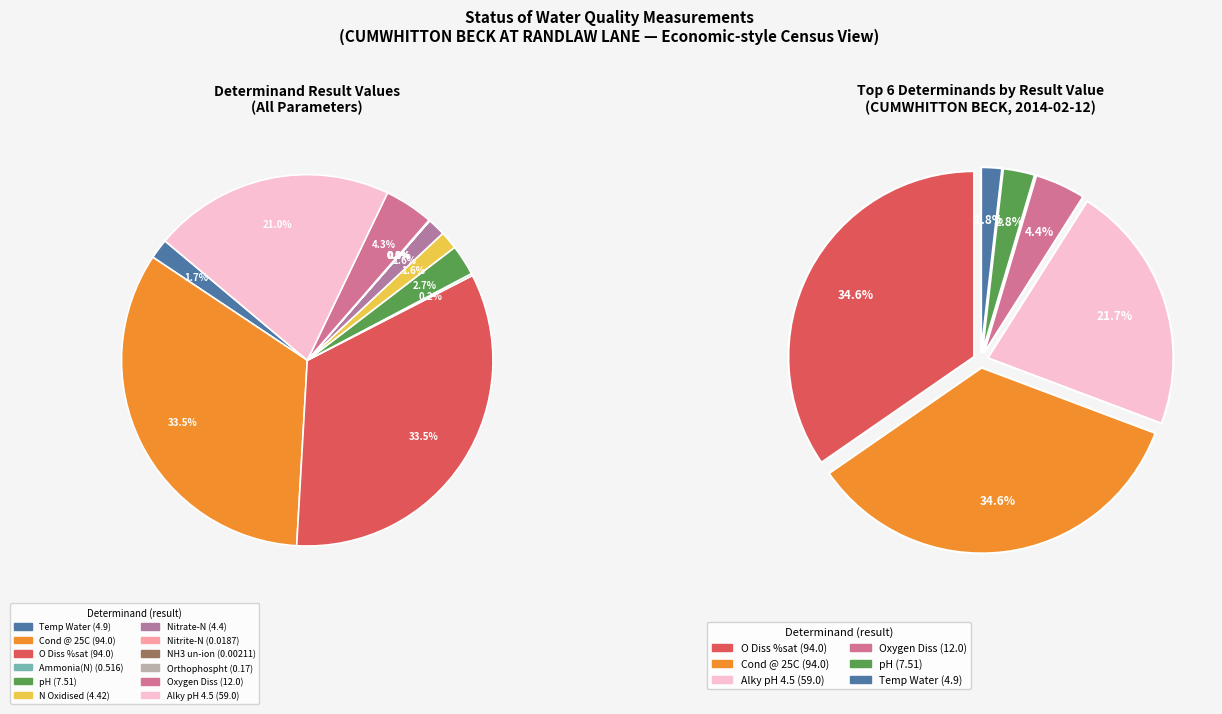

True or false: Nitrate-N accounts for 1% of the total.

False